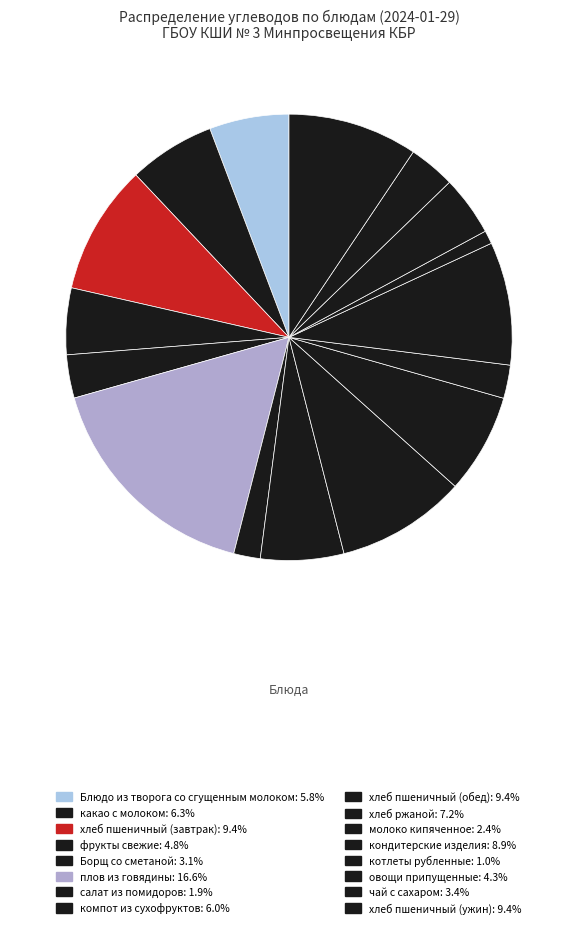

Does any single category account for the majority?

No